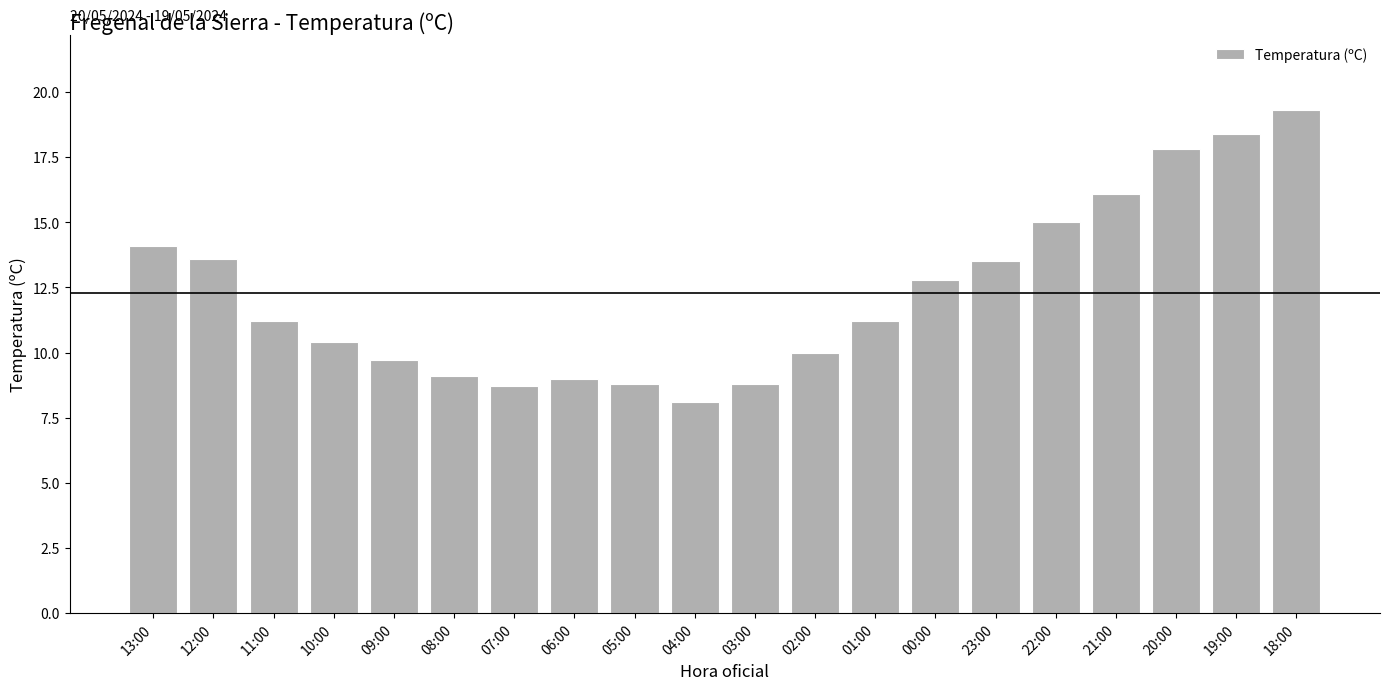

Between 07:00 and 23:00, which is larger?

23:00